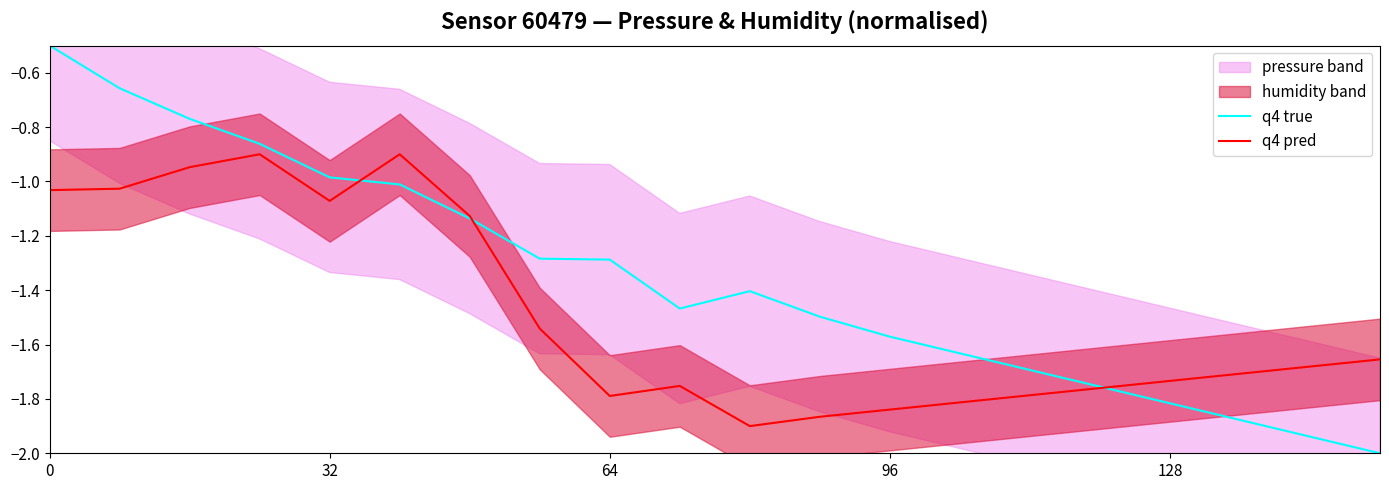

What is the highest value of the q4 true series?

-0.5